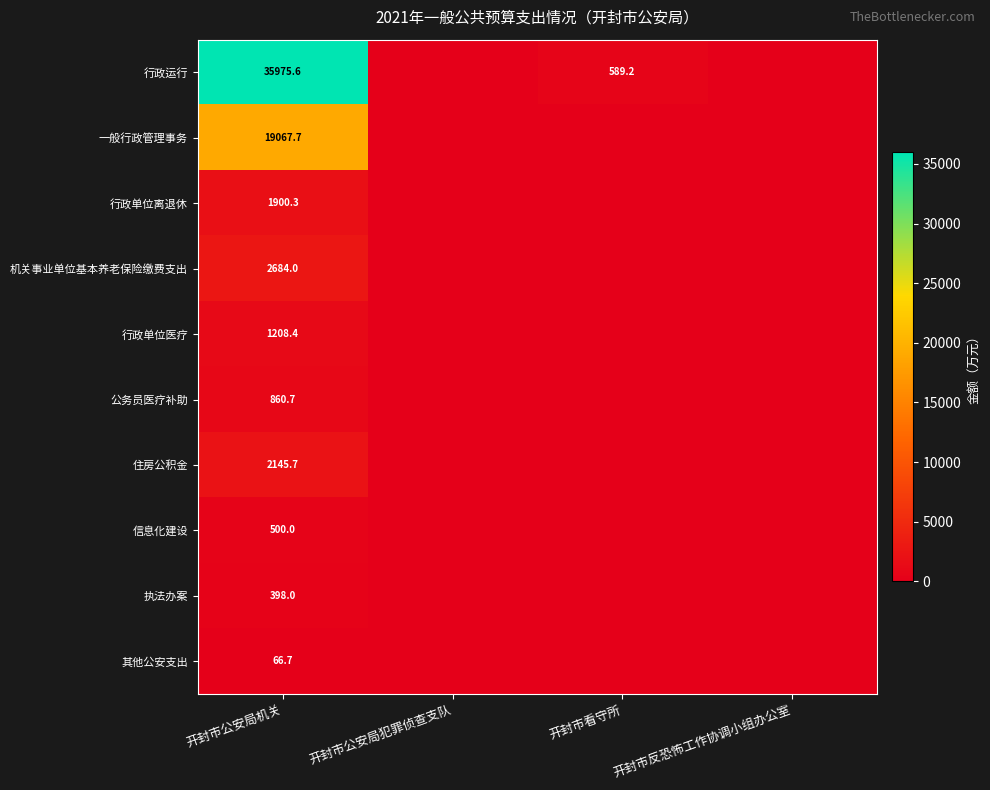

The value of 执法办案 at 开封市公安局机关 is 126.8. True or false?

False